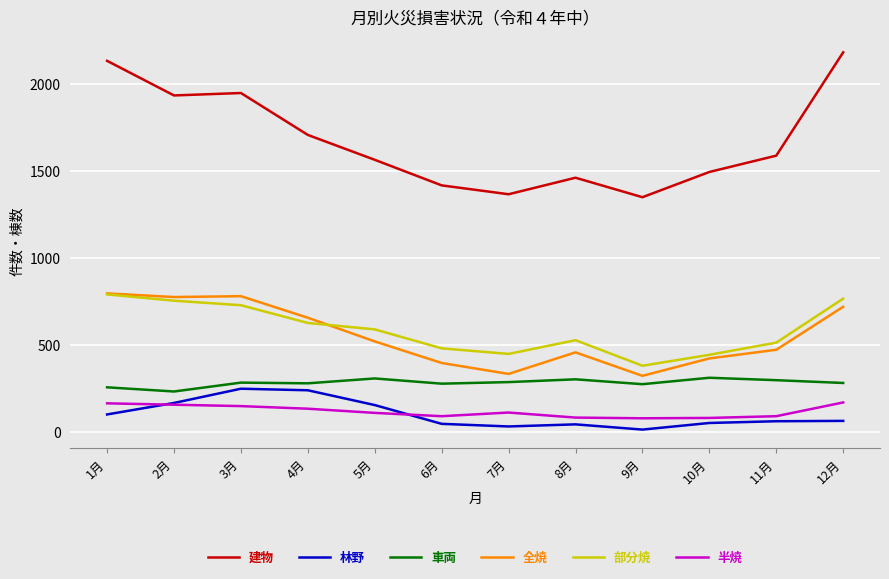

How many categories are shown in the chart?

12